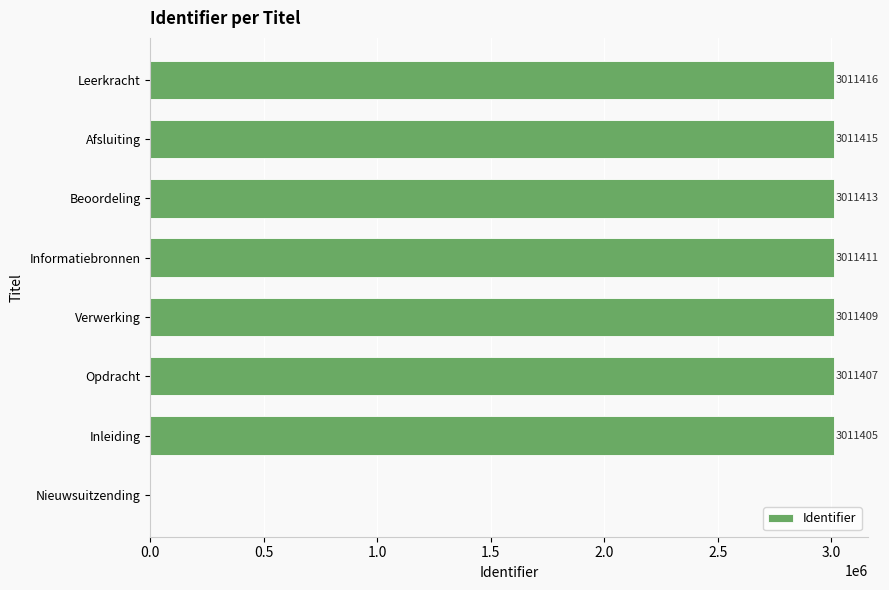

Which has a higher value, Verwerking or Leerkracht?

Leerkracht